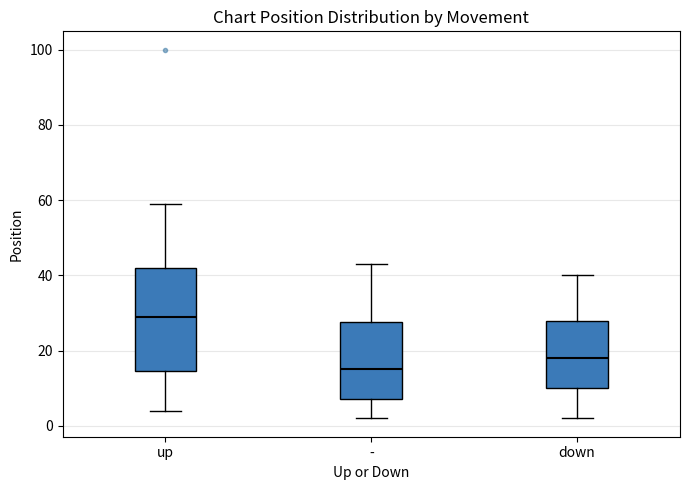

Which box has the highest median line?

up